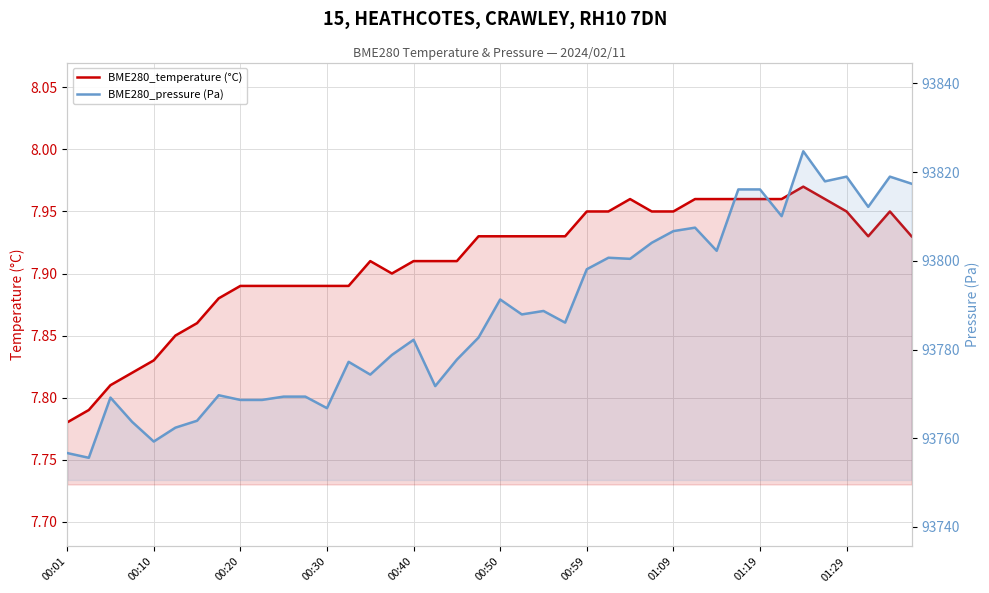

True or false: BME280_temperature (°C) and BME280_pressure (Pa) intersect in this chart.

False